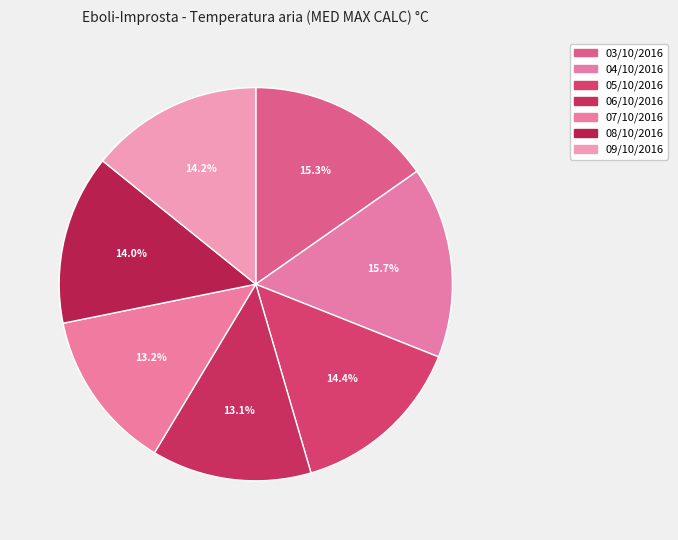

What is the ratio of the value at 06/10/2016 to the value at 09/10/2016?

0.9